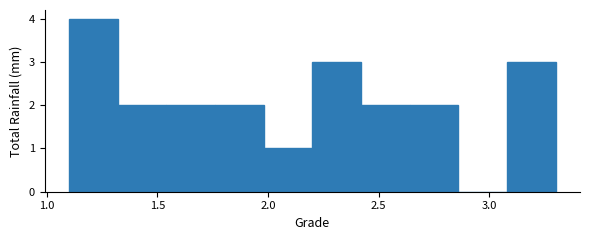

Which range on the x-axis has the tallest bar?

1.10 to 1.32